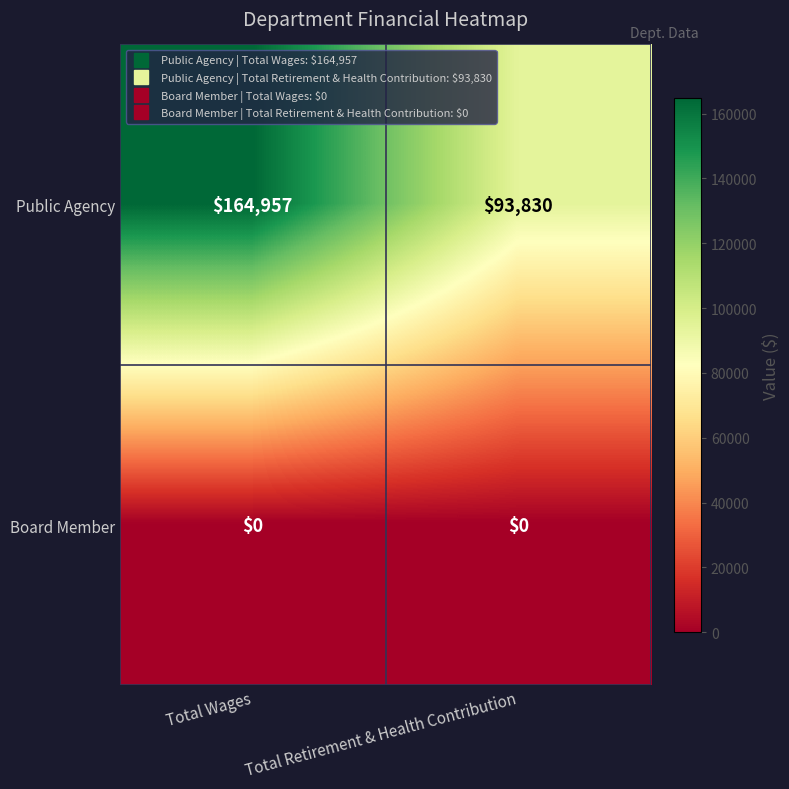

What is the maximum value shown in the chart?

164957